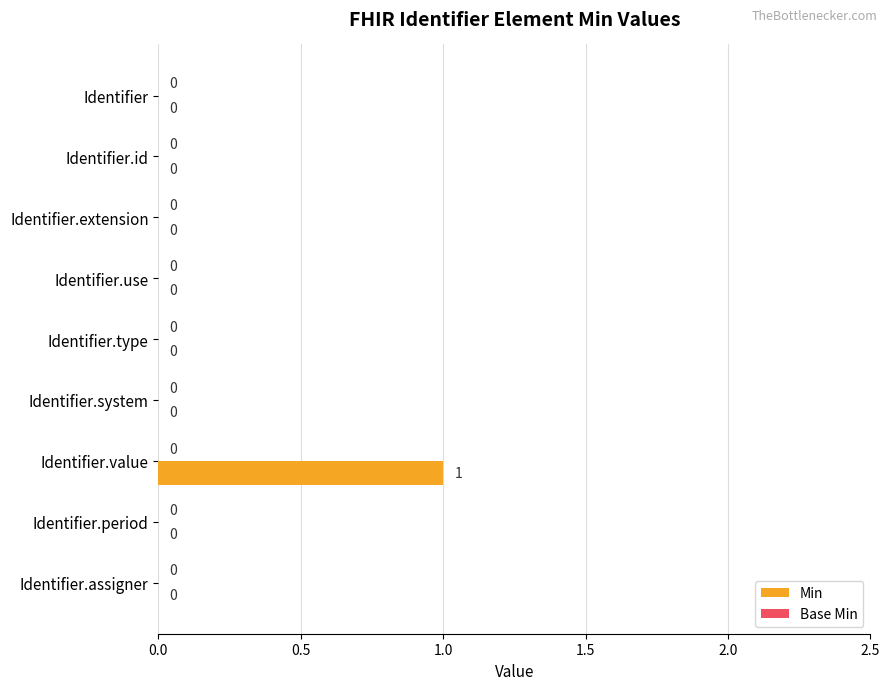

What is the change in value from Identifier.extension to Identifier.value?

+1